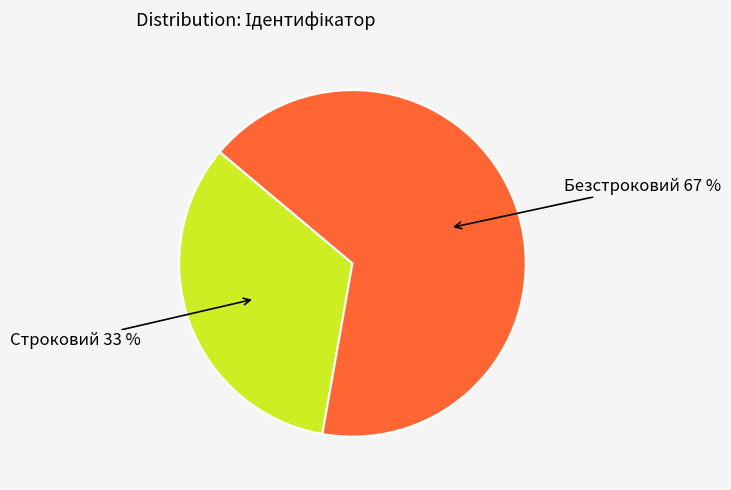

Count the number of slices in the pie.

2